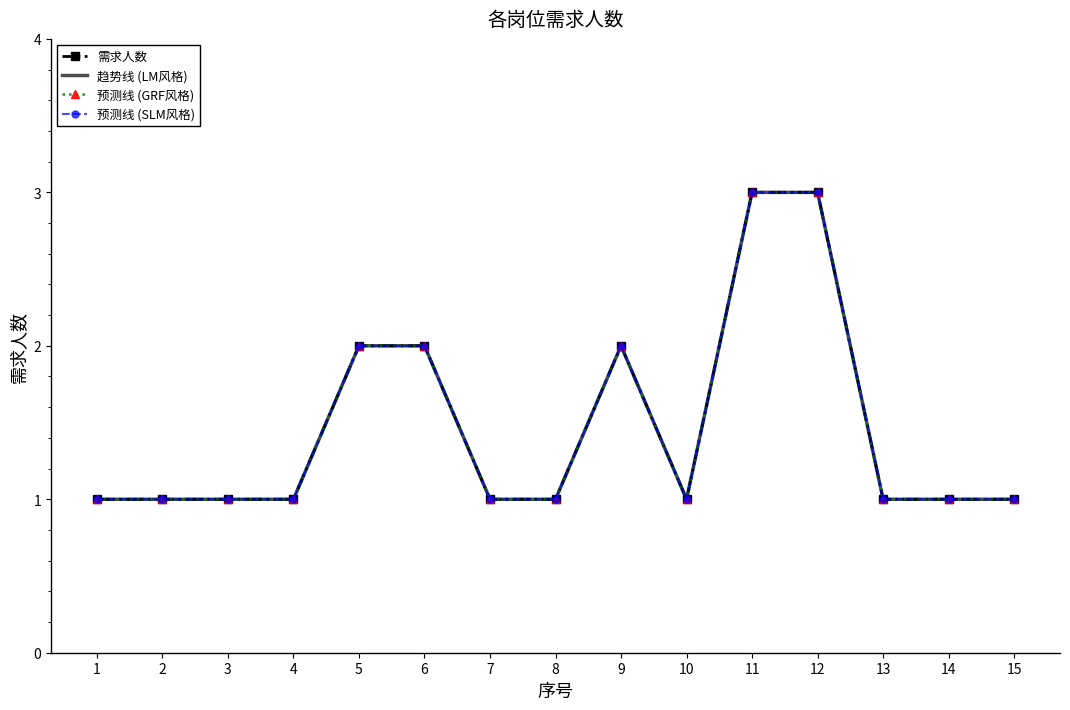

Read the 需求人数 value at 10.

1